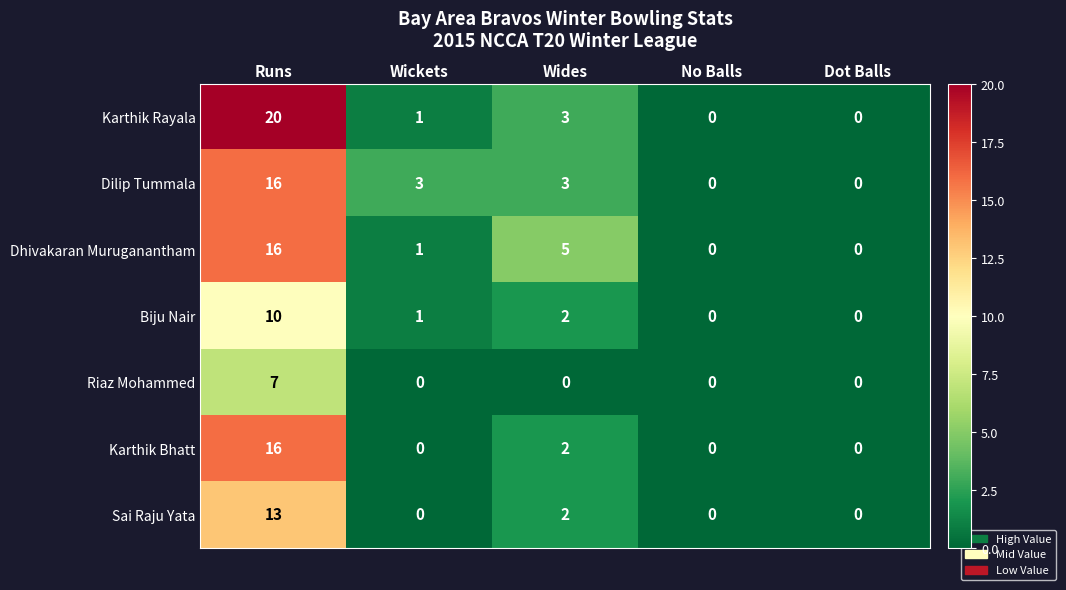

At which category does the chart reach its peak across all series?

Runs